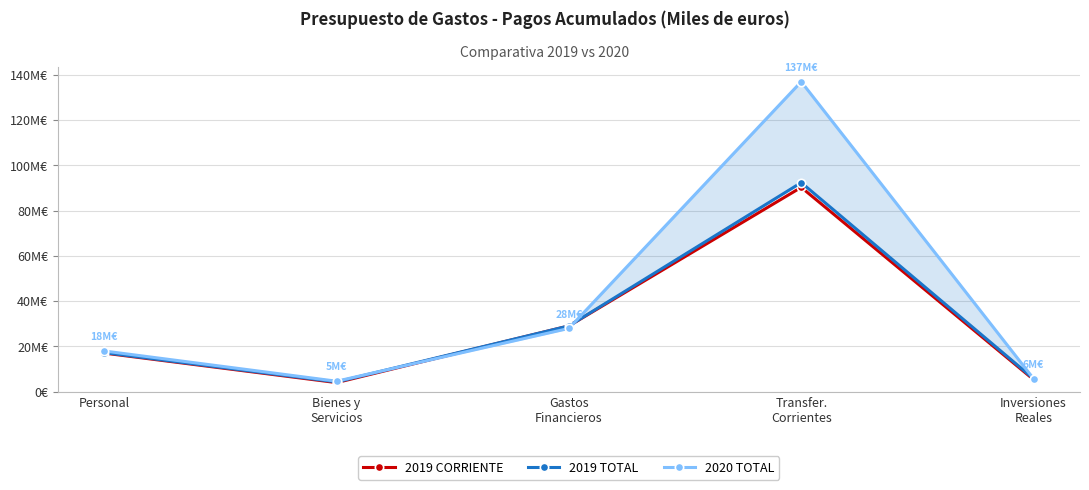

Reading left to right, extract all data points from this chart.

2019 CORRIENTE: Personal=17030949	Bienes y
Servicios=3989619	Gastos
Financieros=29054127	Transfer.
Corrientes=90308499	Inversiones
Reales=5333621
2019 TOTAL: Personal=17247107	Bienes y
Servicios=4290796	Gastos
Financieros=29054222	Transfer.
Corrientes=92391630	Inversiones
Reales=5740256
2020 TOTAL: Personal=17955016	Bienes y
Servicios=4597538	Gastos
Financieros=27961469	Transfer.
Corrientes=136989600	Inversiones
Reales=5713628